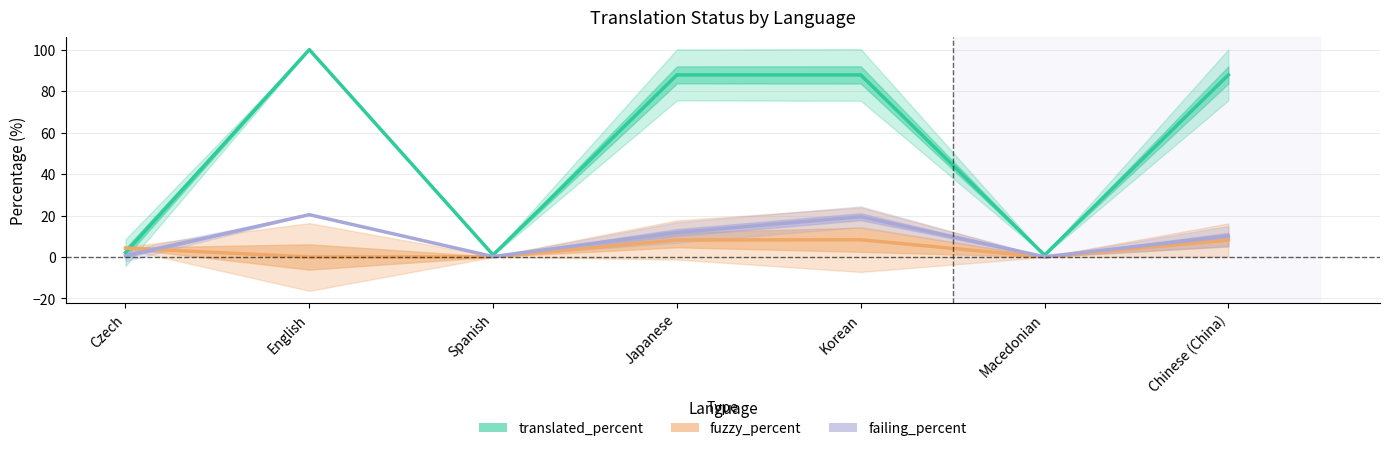

At English, list the series in order from smallest to largest.

fuzzy_percent, failing_percent, translated_percent